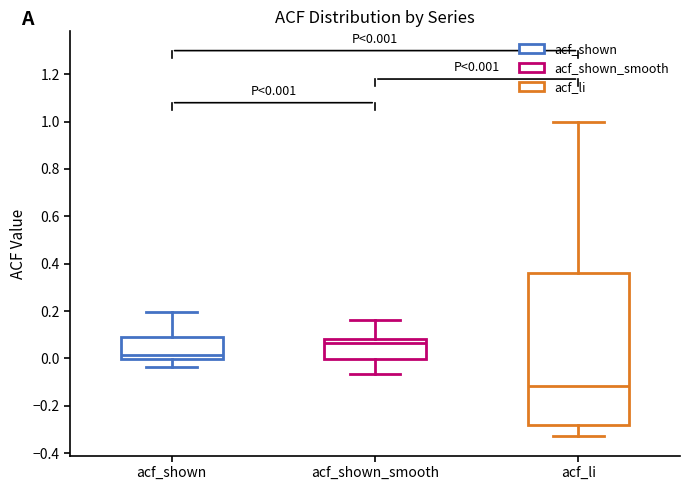

Which box has the lowest median line?

acf_li